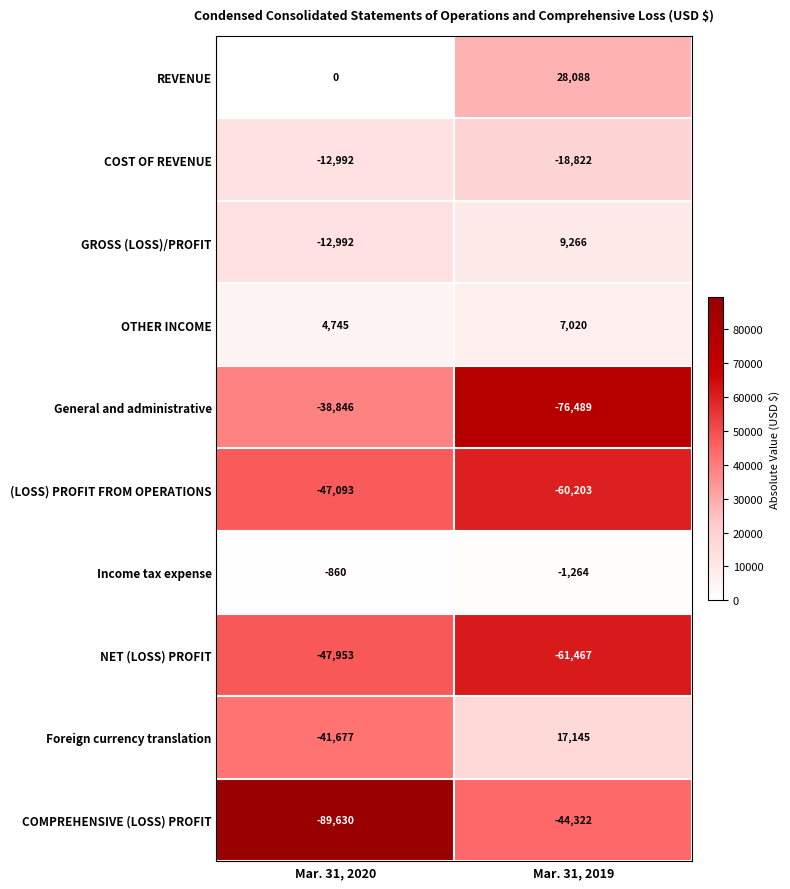

What is the average value of the Income tax expense series?

-1062